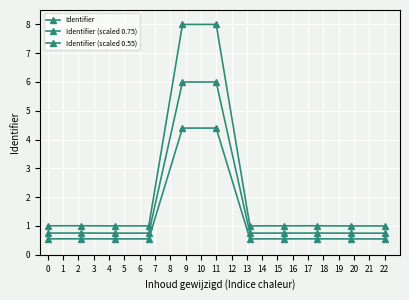

Count the number of categories in the chart.

11